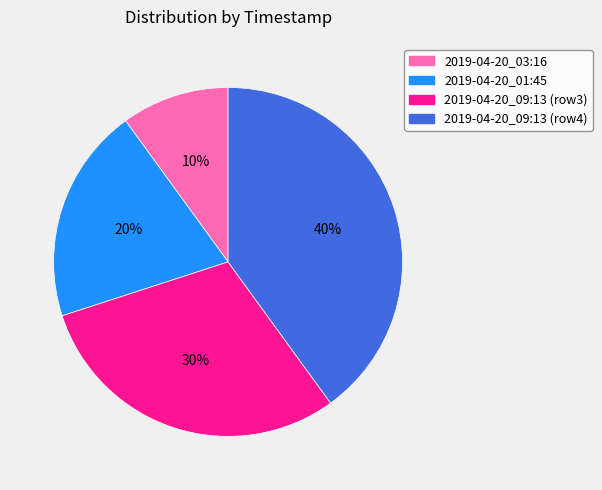

Count the number of slices in the pie.

4